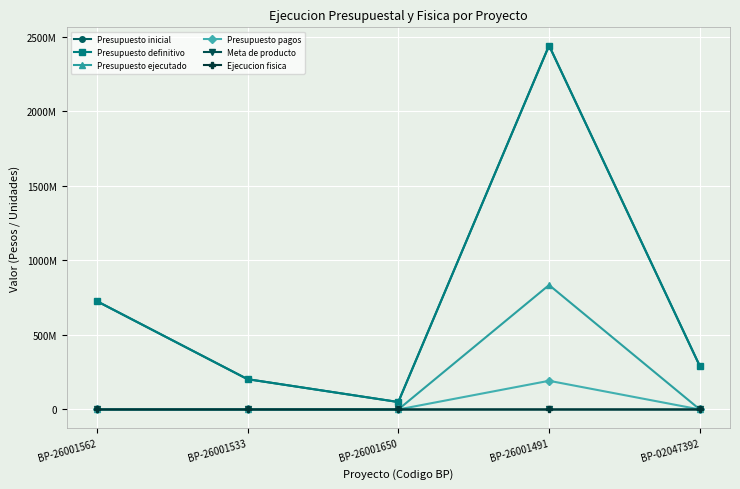

Between BP-26001491 and BP-02047392, which series saw the biggest shift?

Presupuesto inicial